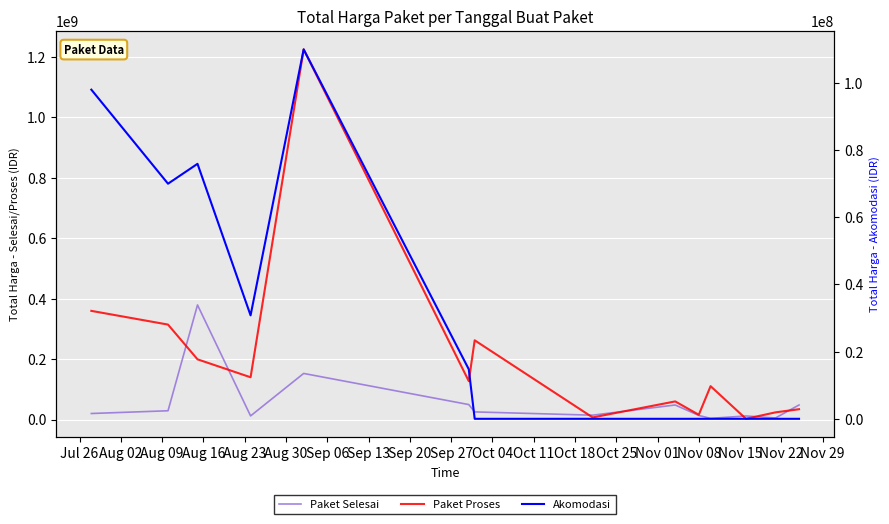

Does the chart display data point markers on the line(s)?

No